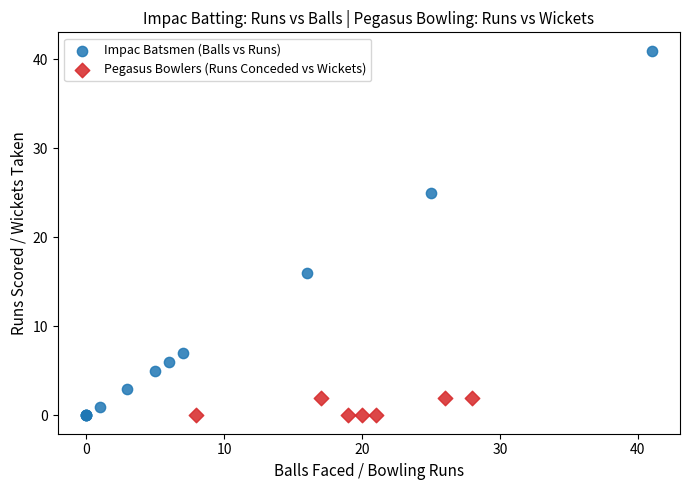

Which series has the widest spread of Y values?

Impac Batsmen (Balls vs Runs)